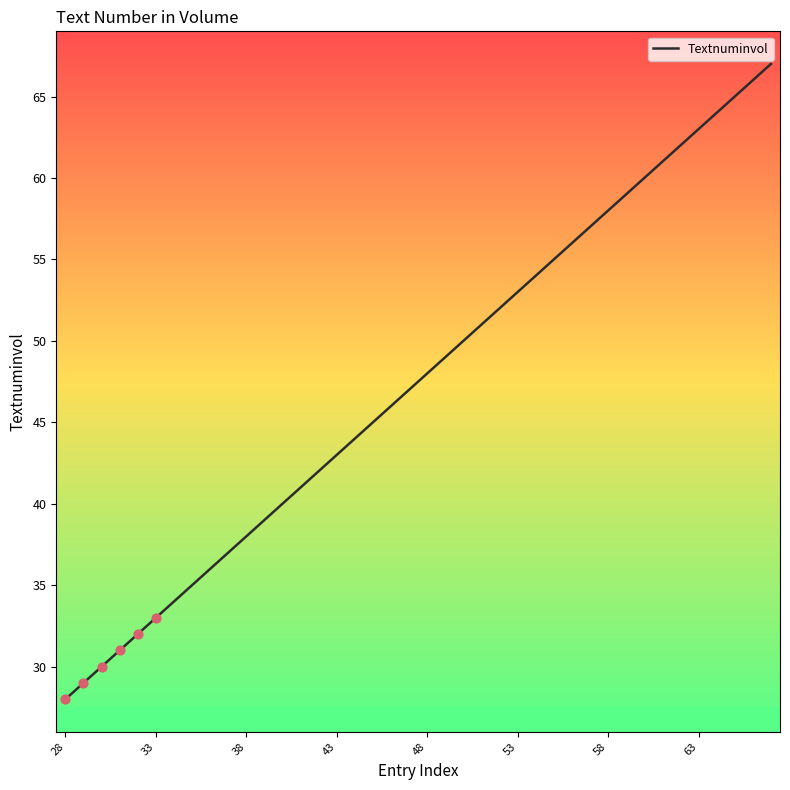

What is the difference between the maximum and minimum values?

39